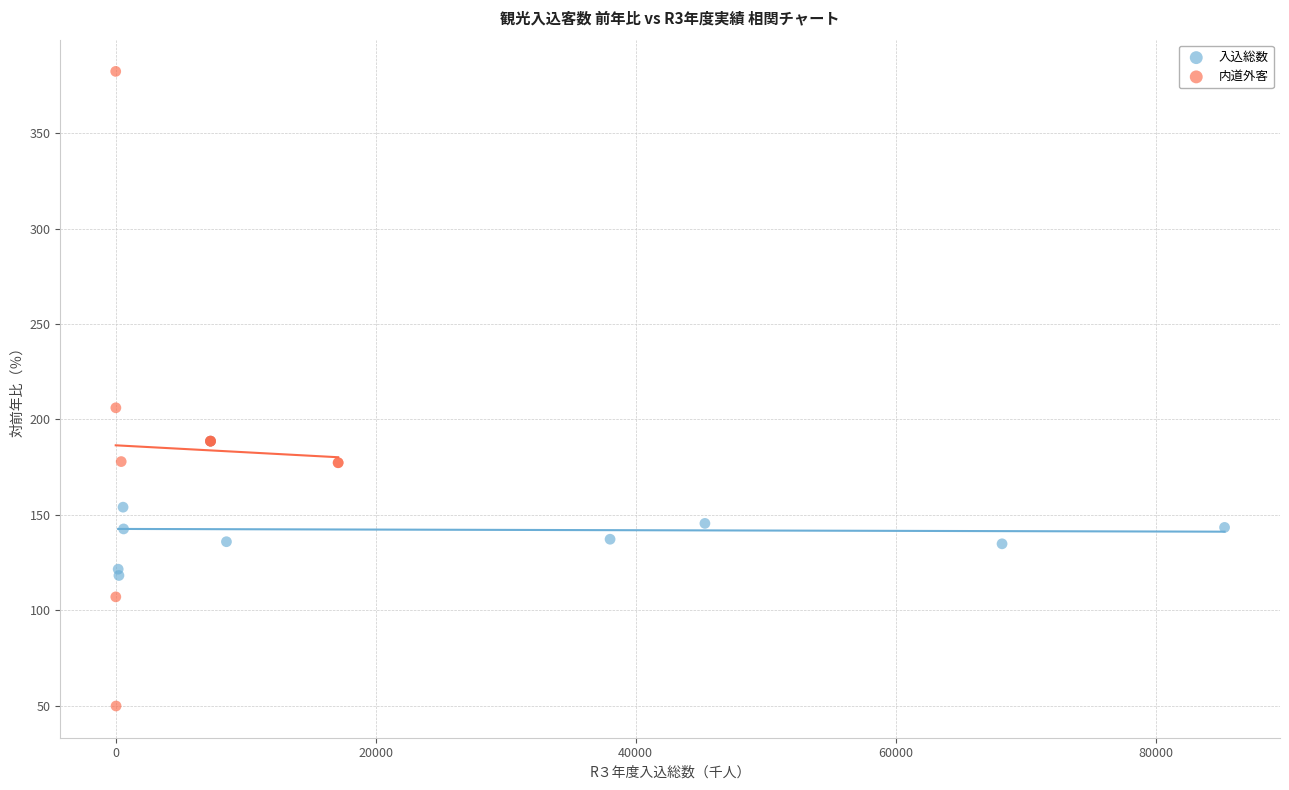

Which series contains the highest Y value?

内道外客